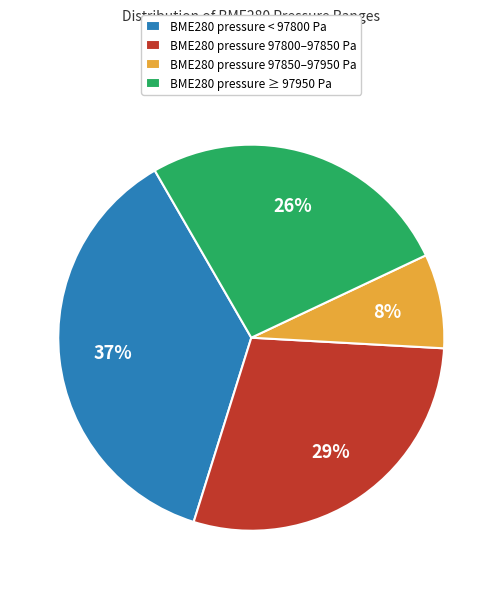

Which slice is the largest?

BME280 pressure < 97800 Pa